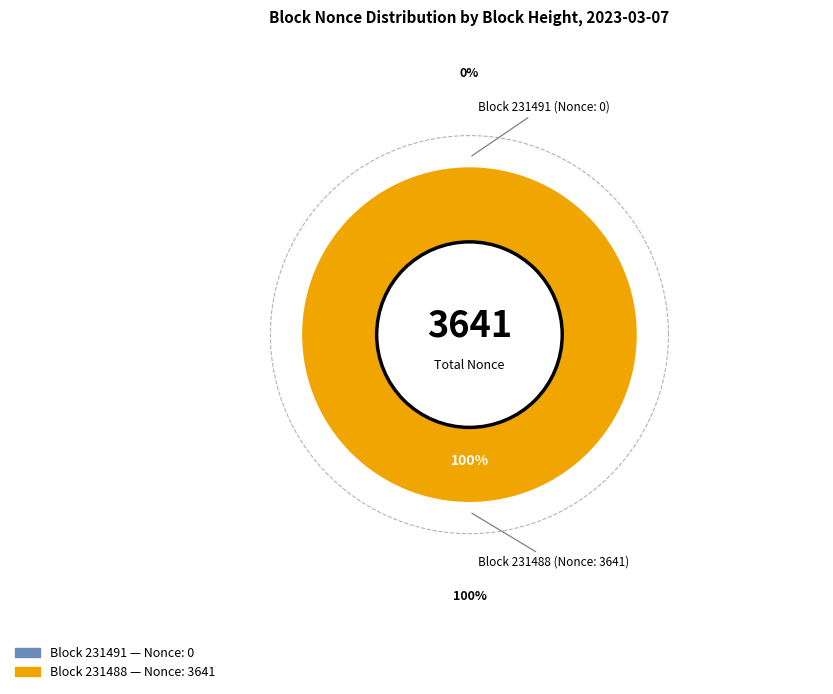

Count the number of slices in the pie.

2